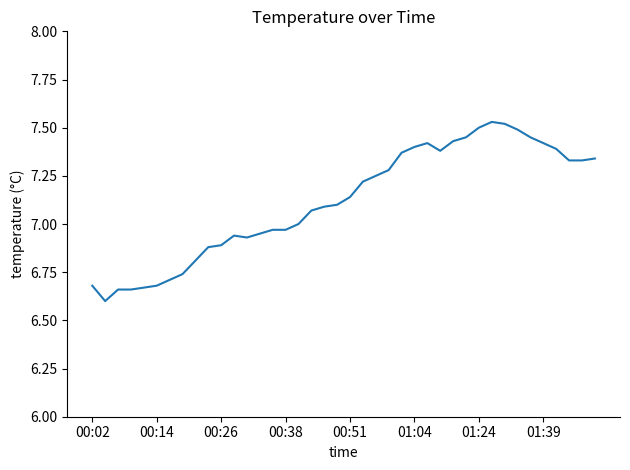

What is the difference between the maximum and minimum values?

0.9